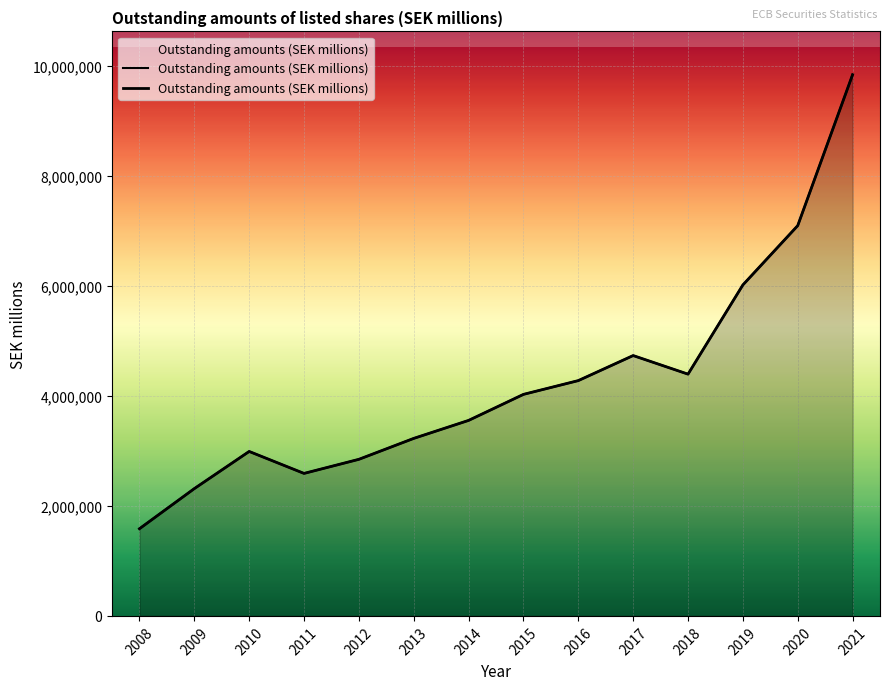

Approximately how many times larger is the value at 2013 compared to 2010?

1.1